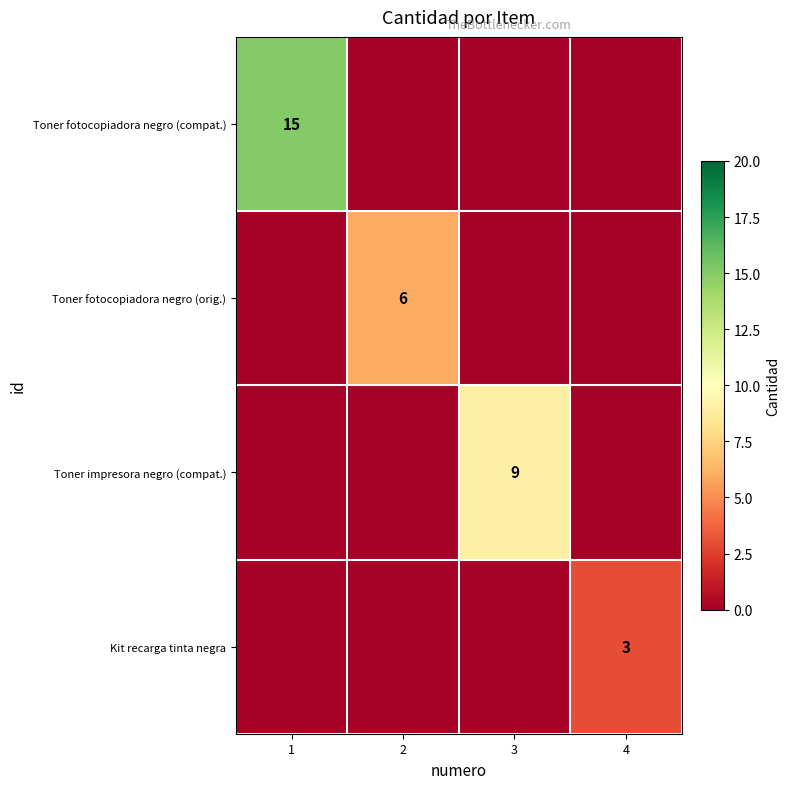

What is the difference between the highest and lowest values at 3?

9